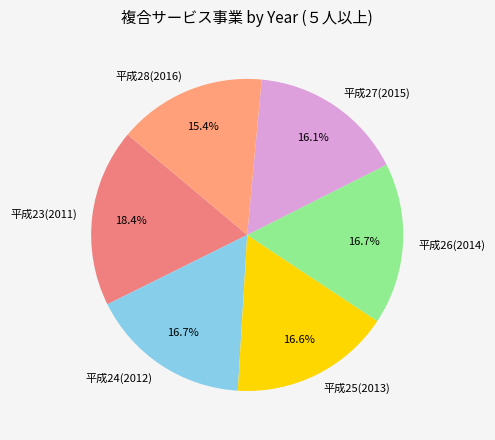

Count the number of slices in the pie.

6